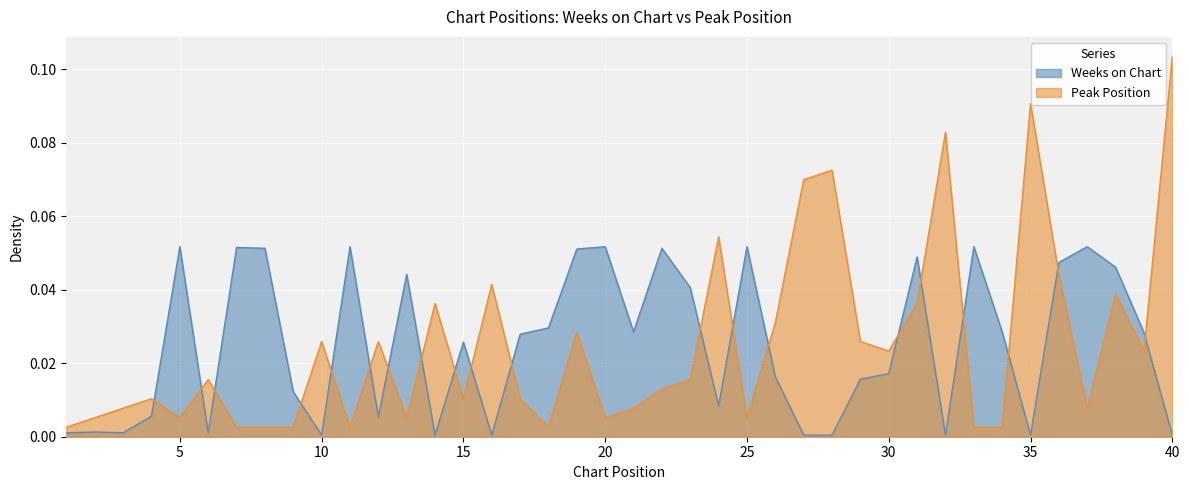

At which label does Weeks on Chart reach its minimum?

10